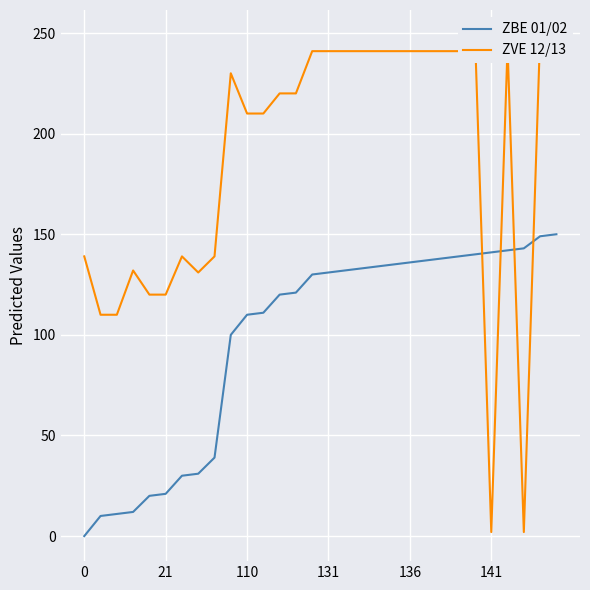

What is the difference between the maximum and minimum values in the ZBE 01/02 series?

150